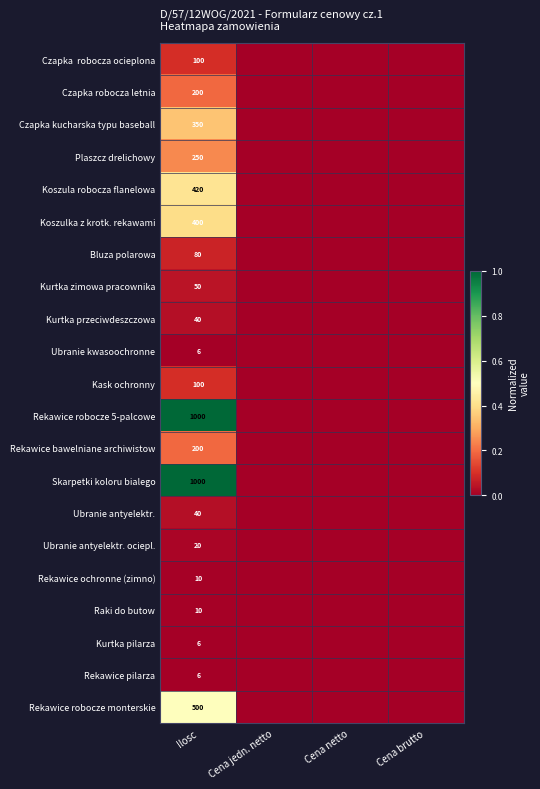

True or false: Kurtka pilarza has a value of 6 at Ilosc.

True